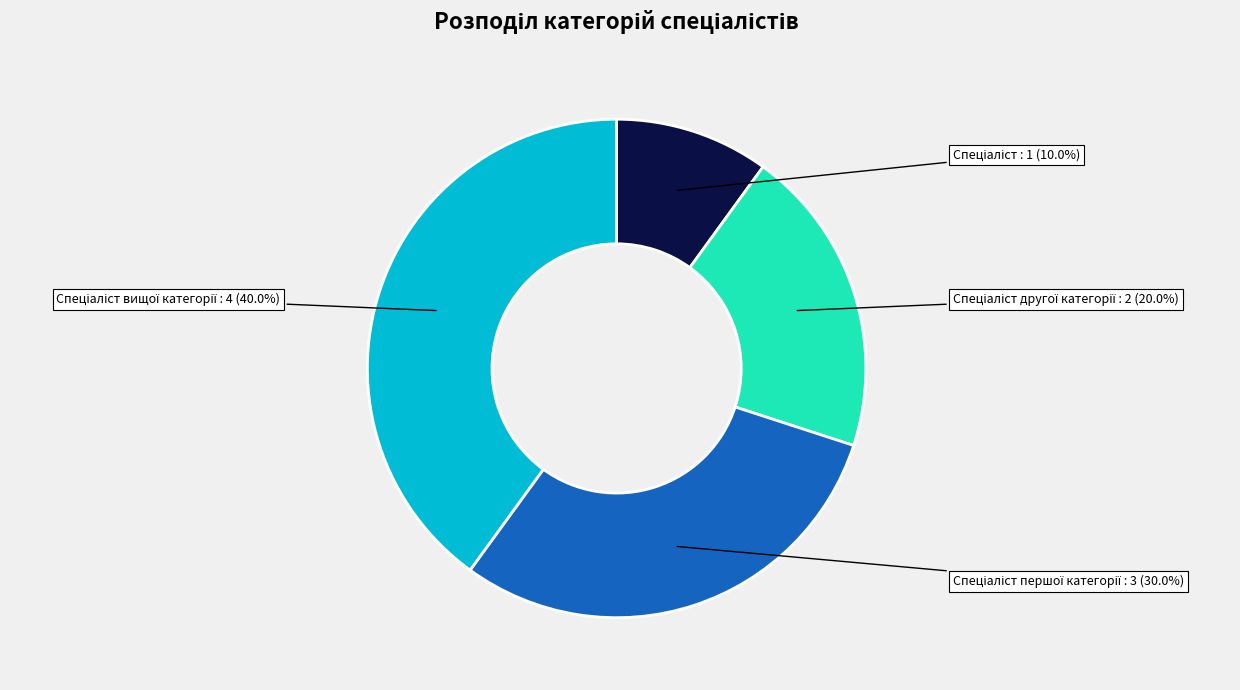

Count the number of slices in the pie.

4